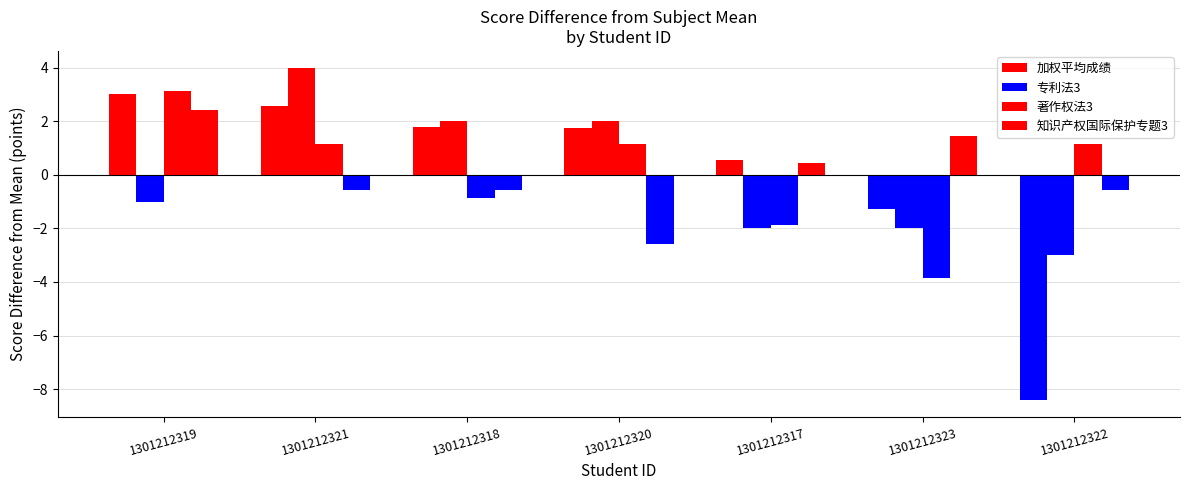

What is the difference between the highest and lowest values at 1301212321?

4.6